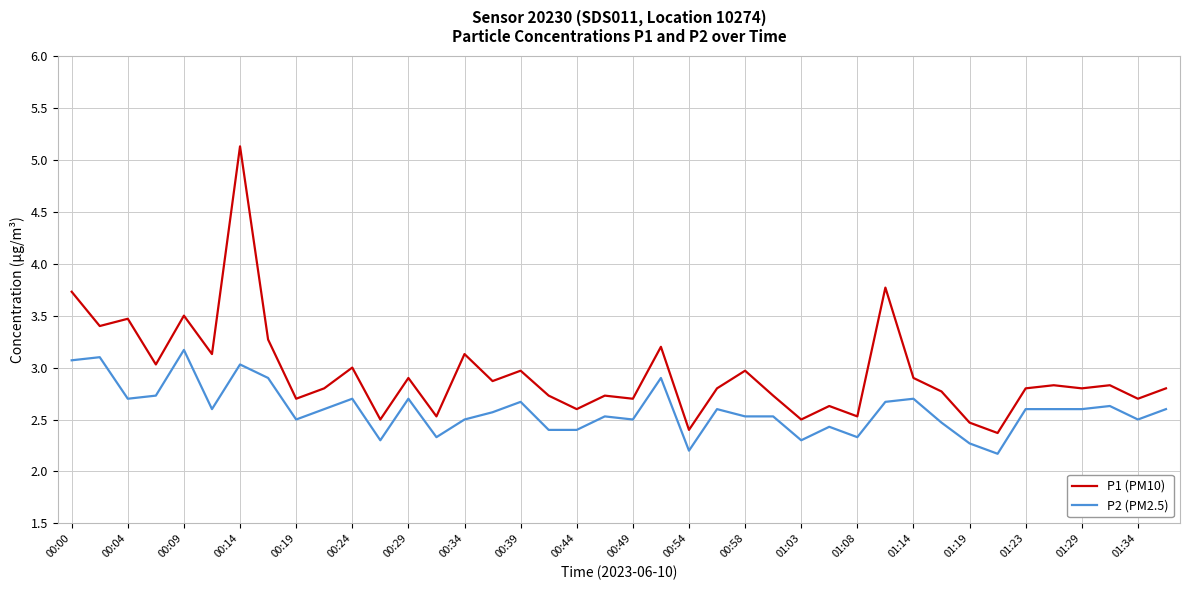

List the series in order of their peak value, lowest first.

P2 (PM2.5), P1 (PM10)